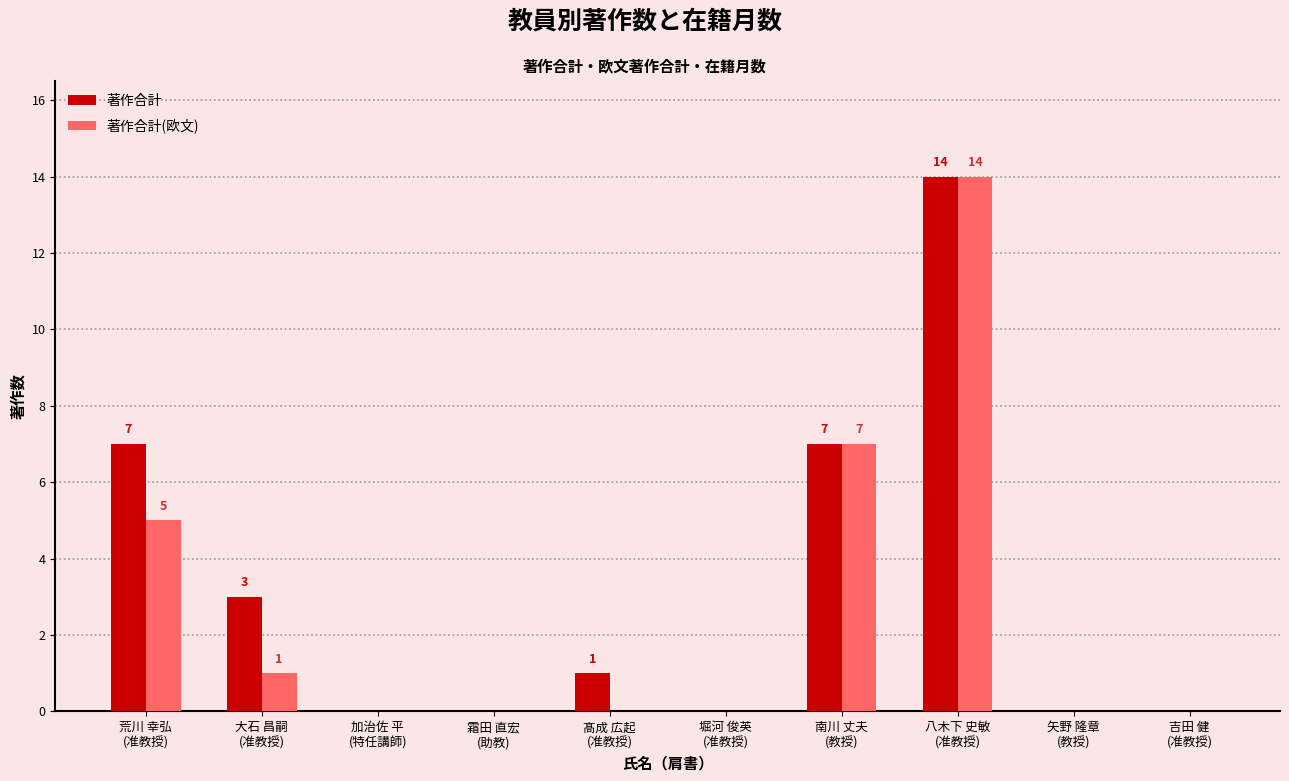

Is it true that 著作合計 equals 5 at 加治佐 平
(特任講師)?

False